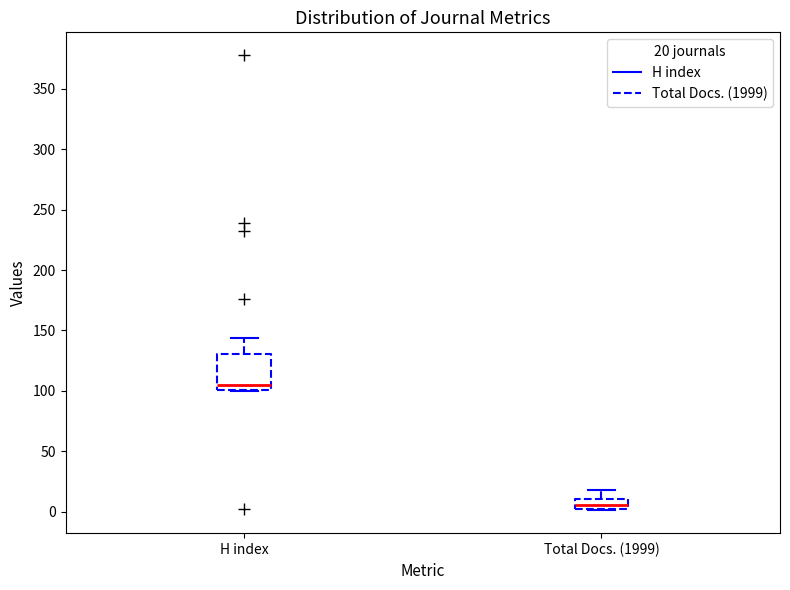

Reading left to right, transcribe this box plot: for each box, give where its median line is, the range the box spans, and where its two whiskers end, as read against the y-axis. The values are not printed on the chart, so give them approximately, as read against the axis.

H index: median 105, box 100 to 130, whiskers 100 to 145
Total Docs. (1999): median 5, box 0 to 10, whiskers 0 to 20